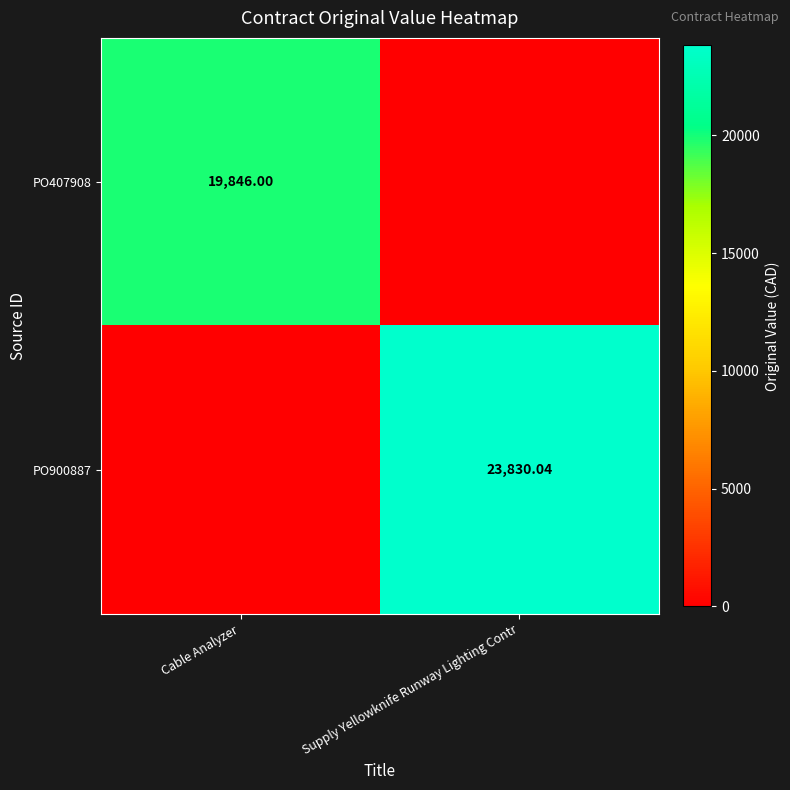

What is the sum of the PO900887 values at Supply Yellowknife Runway Lighting Contr and Cable Analyzer?

23830.0